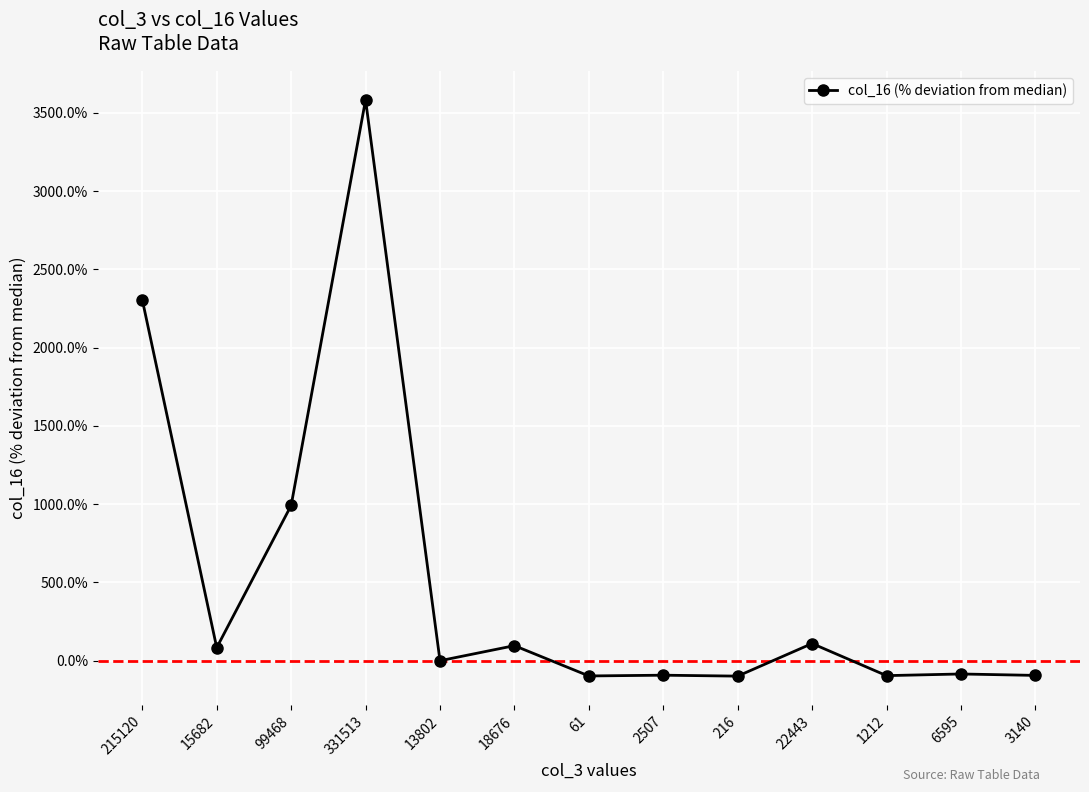

Approximately how many times larger is the value at 18676 compared to 22443?

0.9